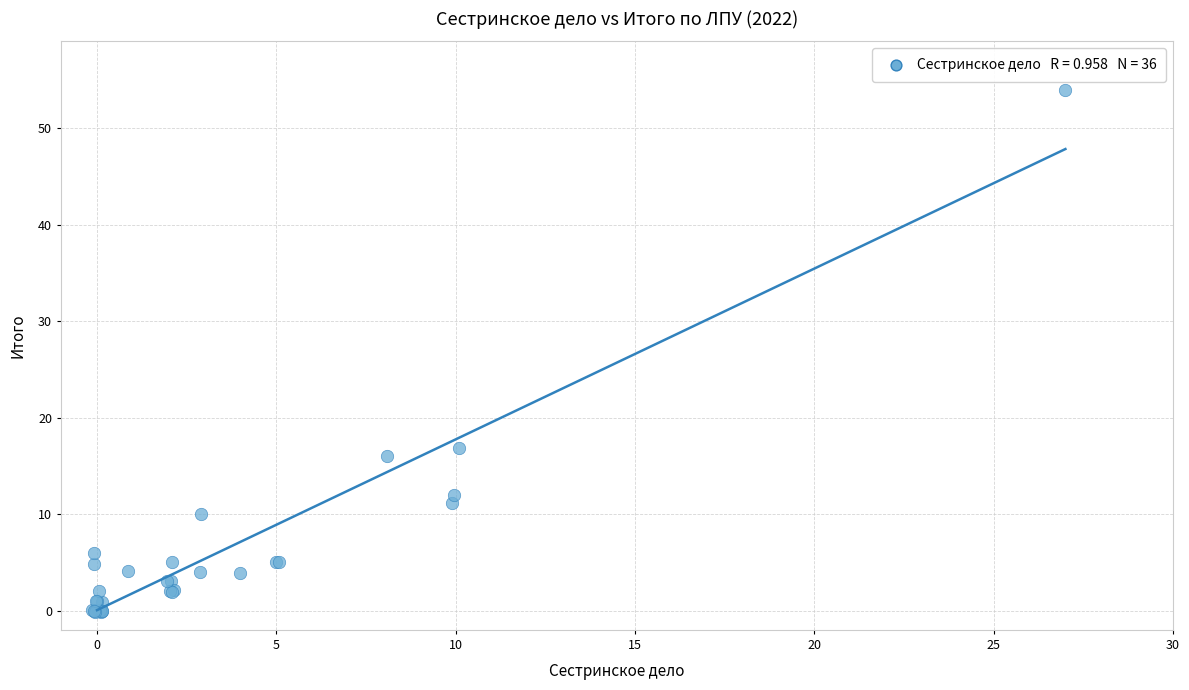

What Y value in the scatter plot is closest to 26?

16.9